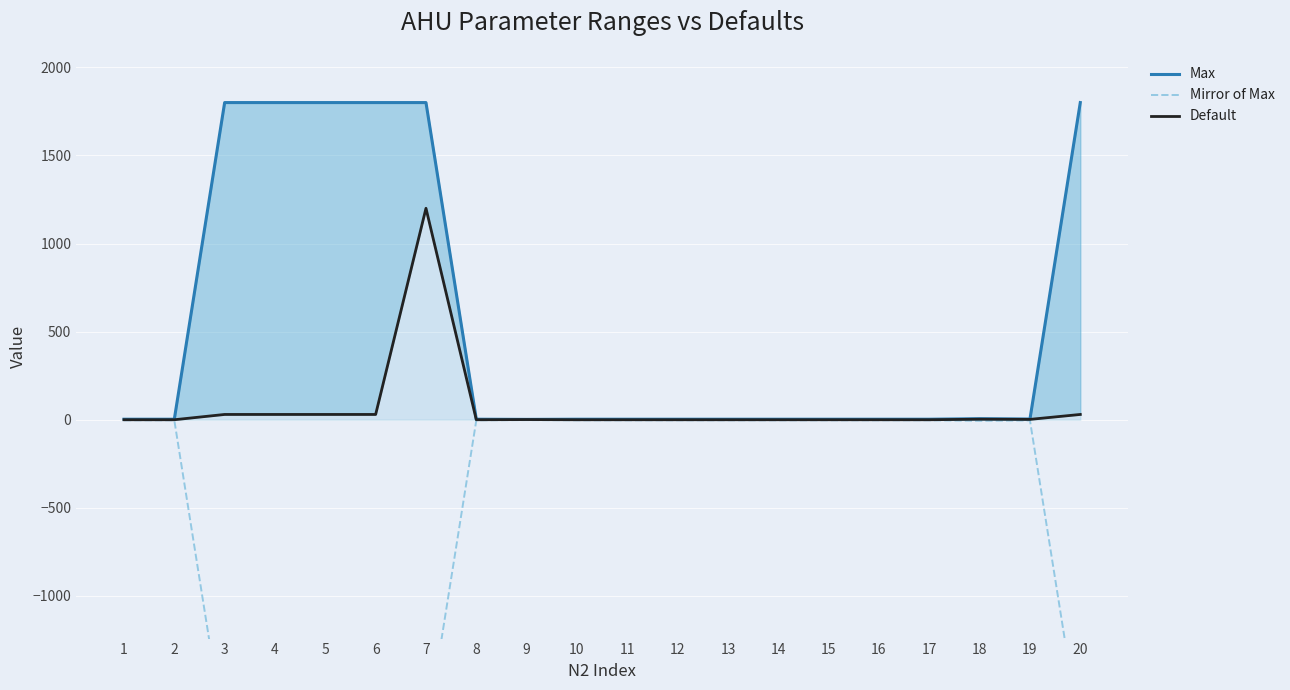

Between 14 and 17, which series saw the biggest shift?

Max